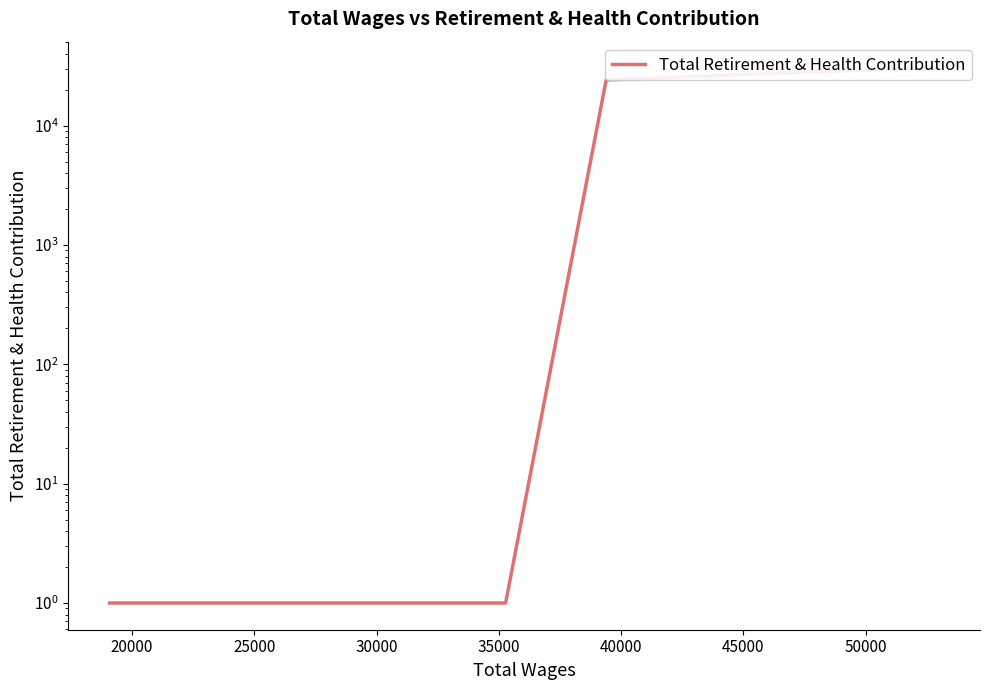

How many distinct data groups are displayed?

1